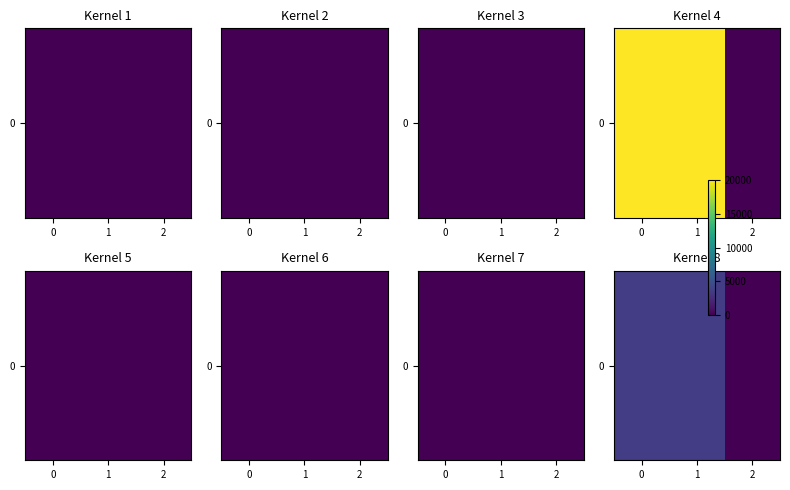

The chart shows a value of 3645 at 1. True or false?

True